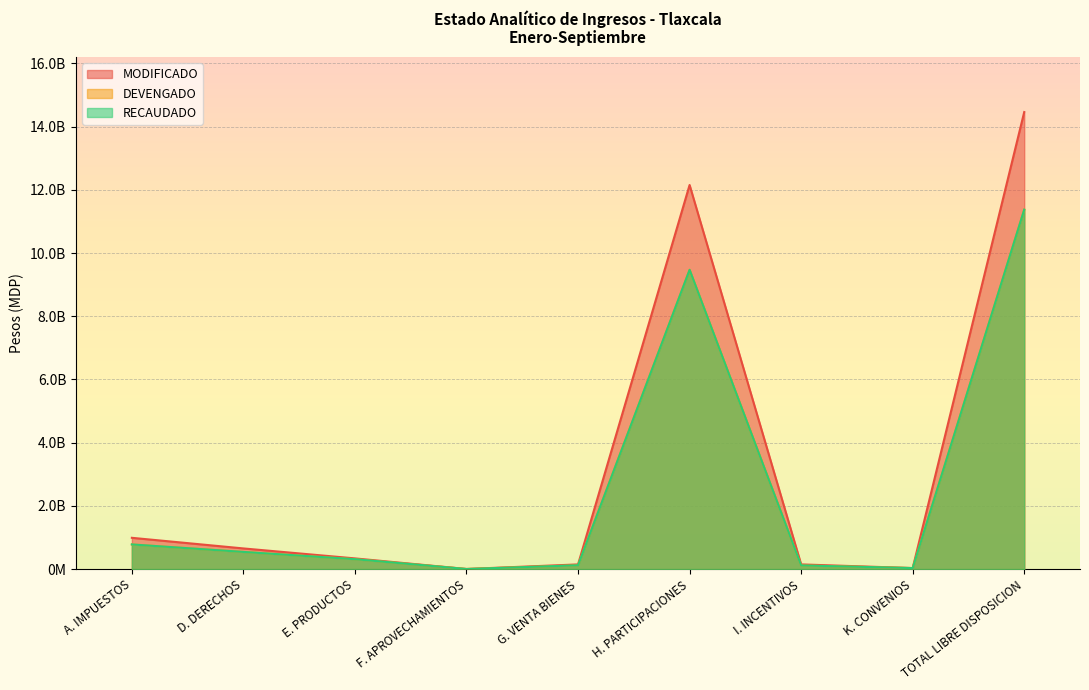

What is the spread (max minus min) of values at H. PARTICIPACIONES?

2683505291.0